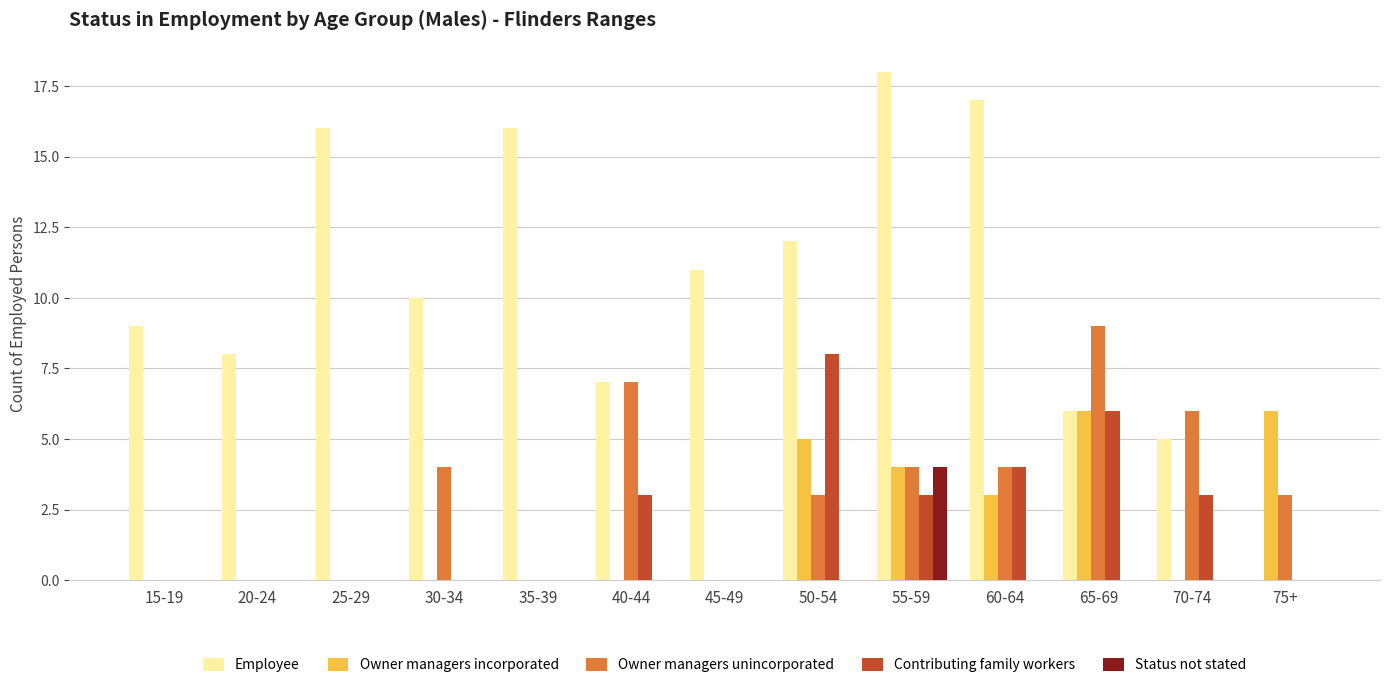

True or false: Owner managers unincorporated has a value of 3 at 75+.

True